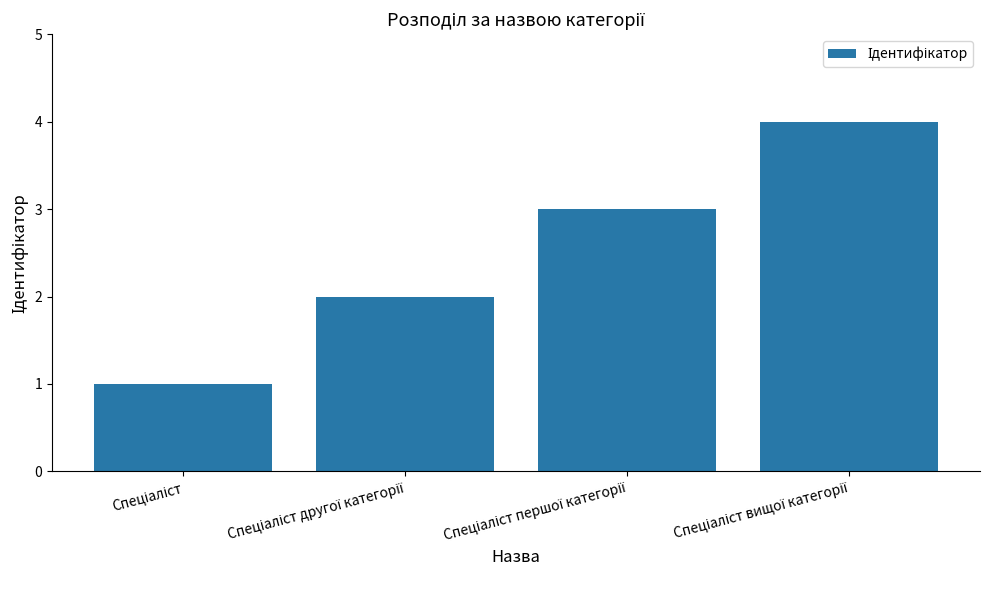

What is the difference between the maximum and minimum values?

3